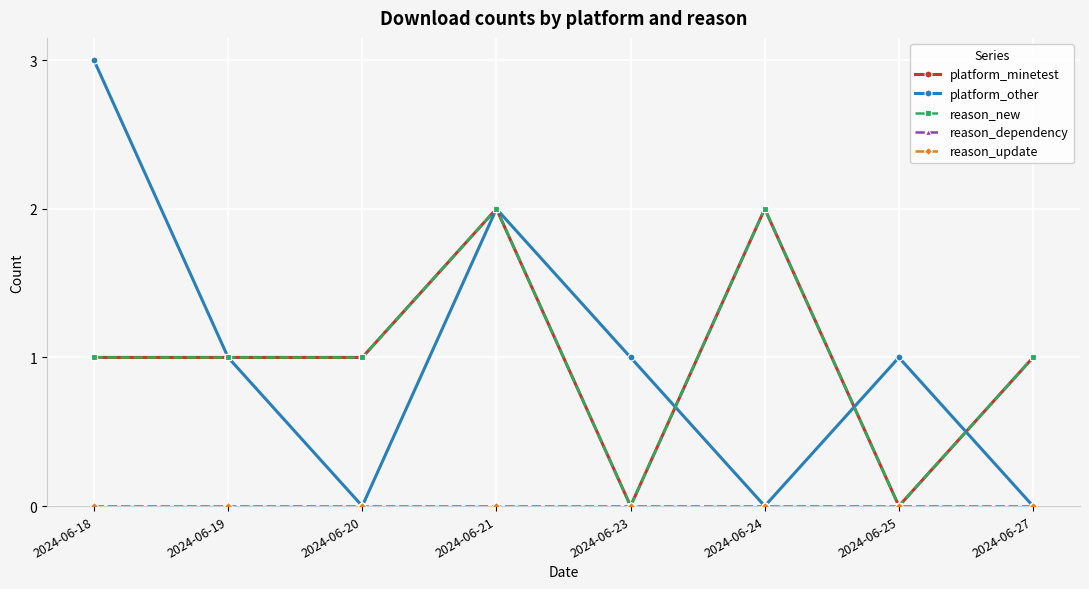

Is this an area chart (filled region under the line)?

No